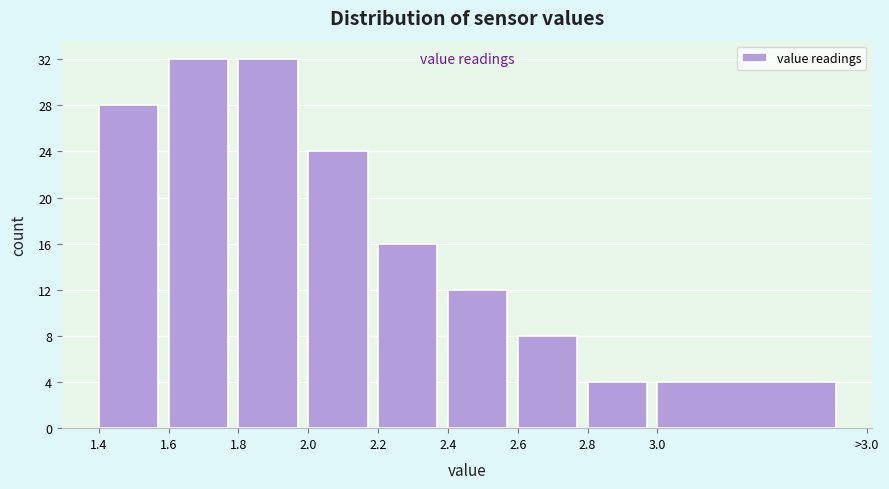

Reading left to right, what are all the values shown in this chart?

28	32	32	24	16	12	8	4	4